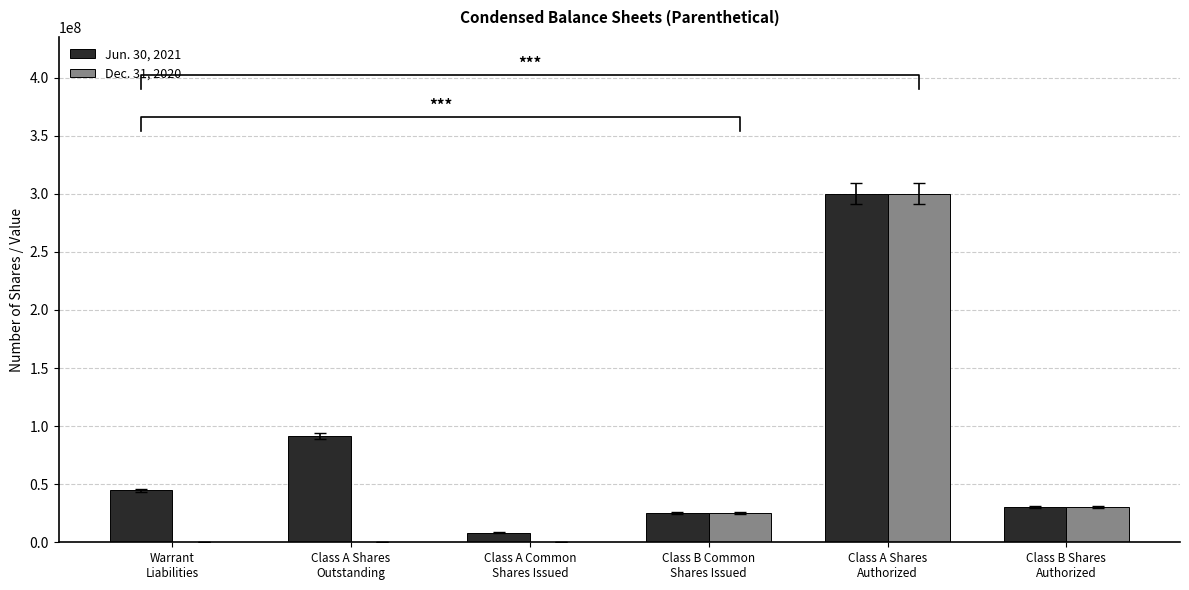

Reading left to right, extract all data points from this chart.

Jun. 30, 2021: 44789559	91682402	8317598	25000000	300000000	30000000
Dec. 31, 2020: 0	0	0	25000000	300000000	30000000